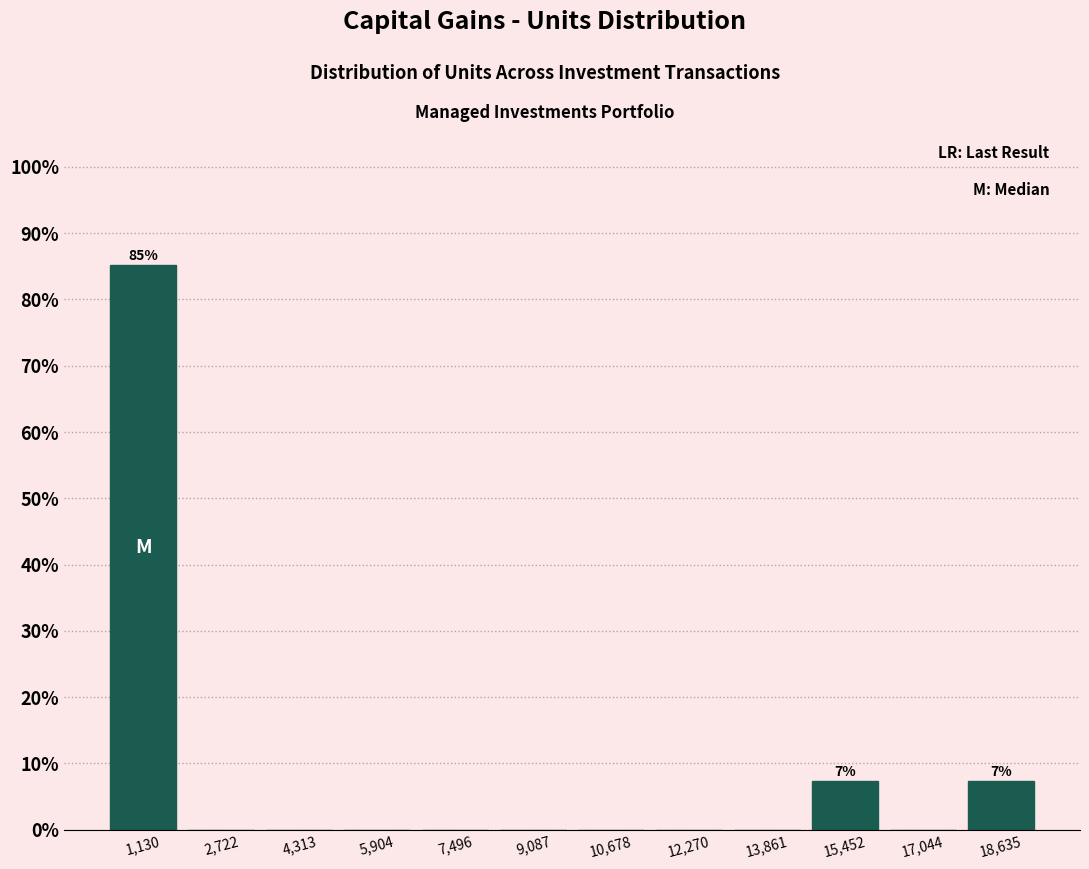

Which range on the x-axis has the tallest bar?

400 to 2000